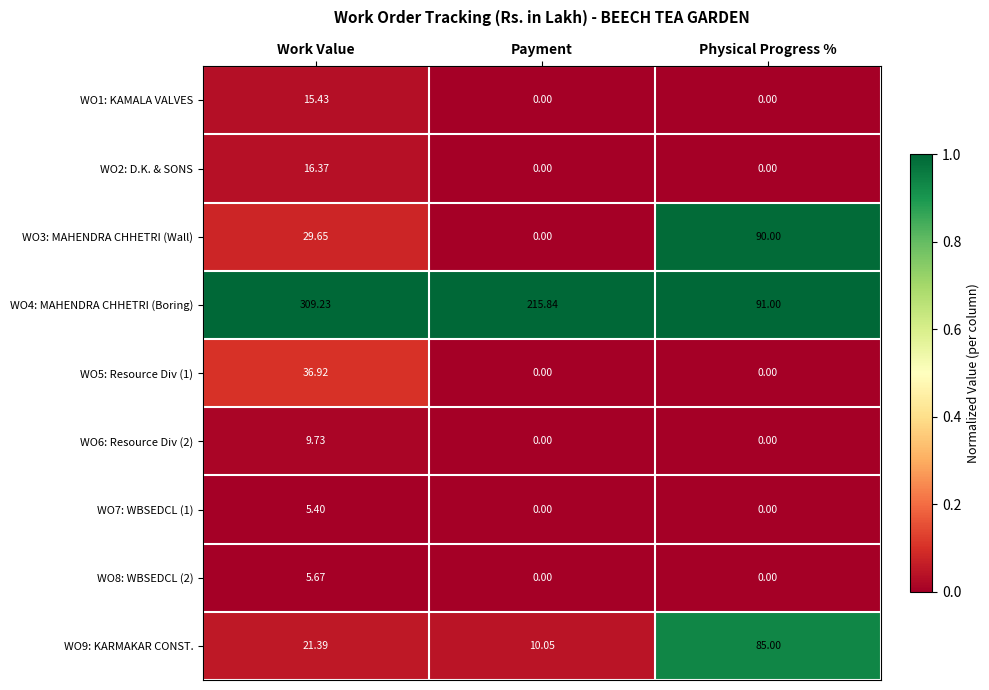

Which series has the largest range (max minus min)?

WO4: MAHENDRA CHHETRI (Boring)